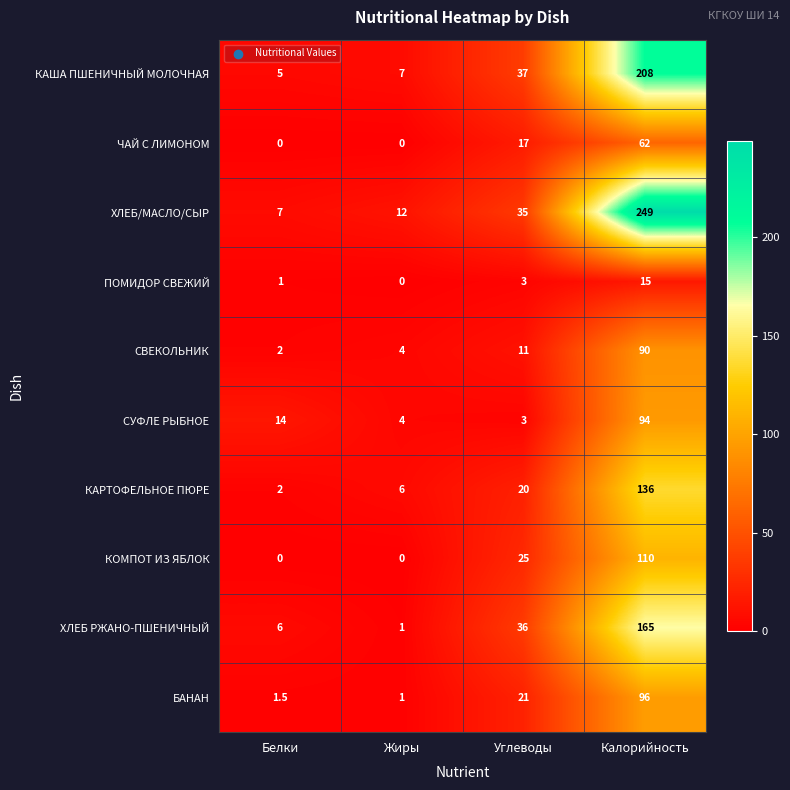

What is the total value across all series at Белки?

38.5